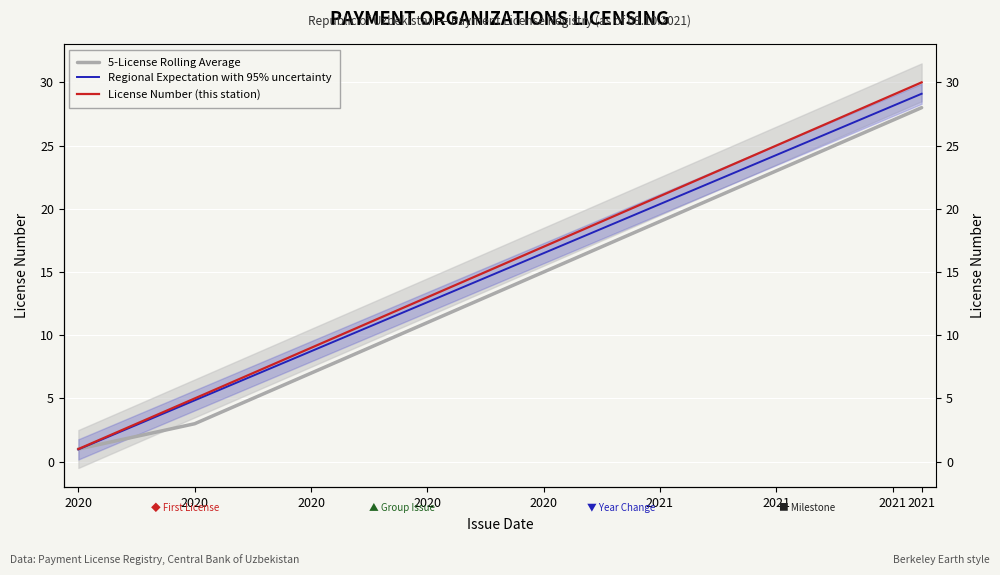

True or false: Regional Expectation with 95% uncertainty has more than 2 points higher than both neighbors.

False